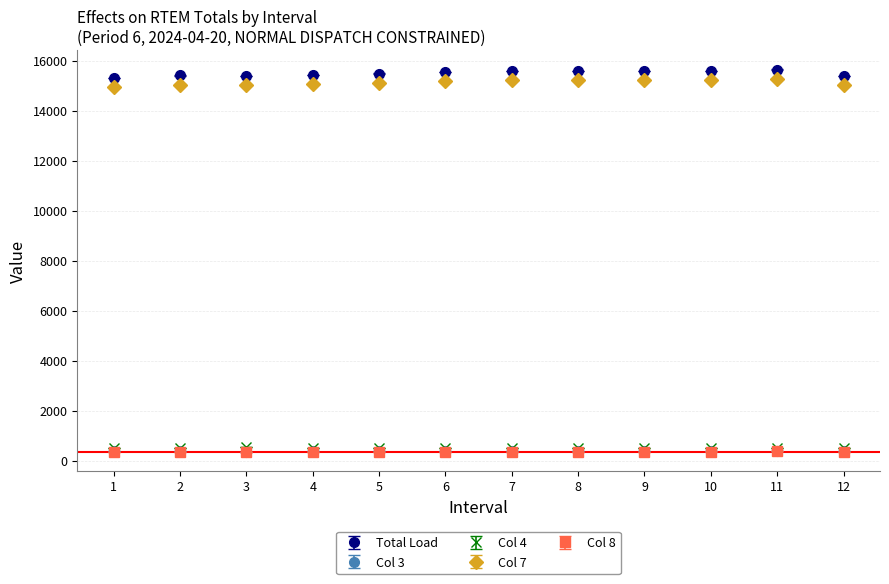

What are all the series names shown in the legend?

Total Load, Col 3, Col 4, Col 7, Col 8